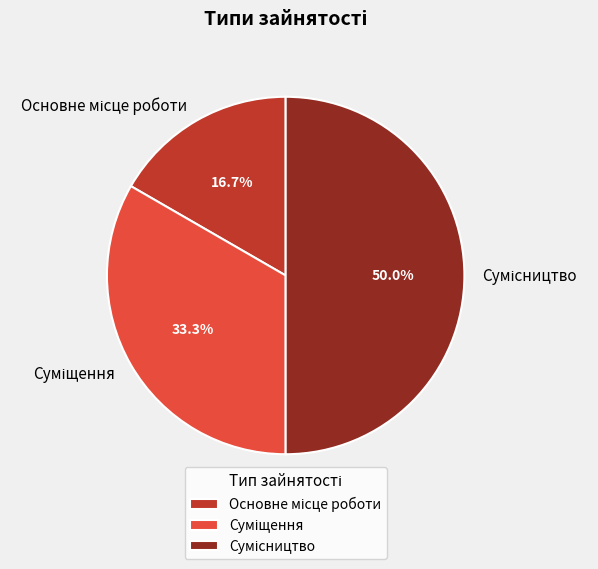

How many segments does this pie chart have?

3